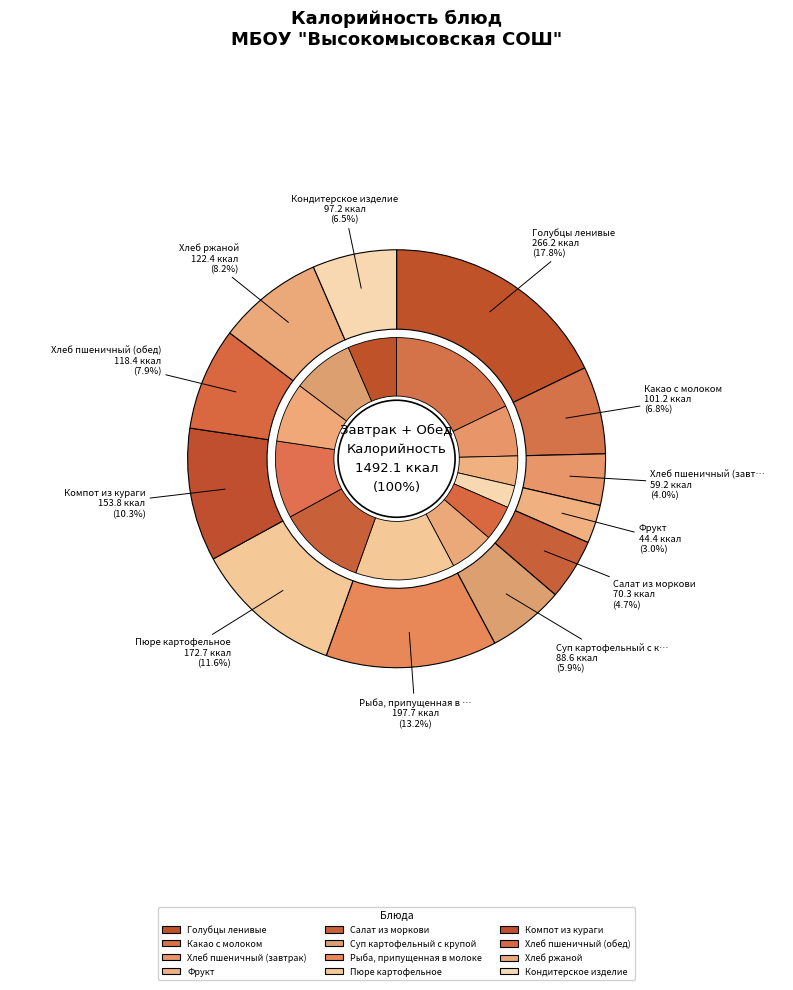

To the nearest percent, what portion does Голубцы ленивые represent?

18%